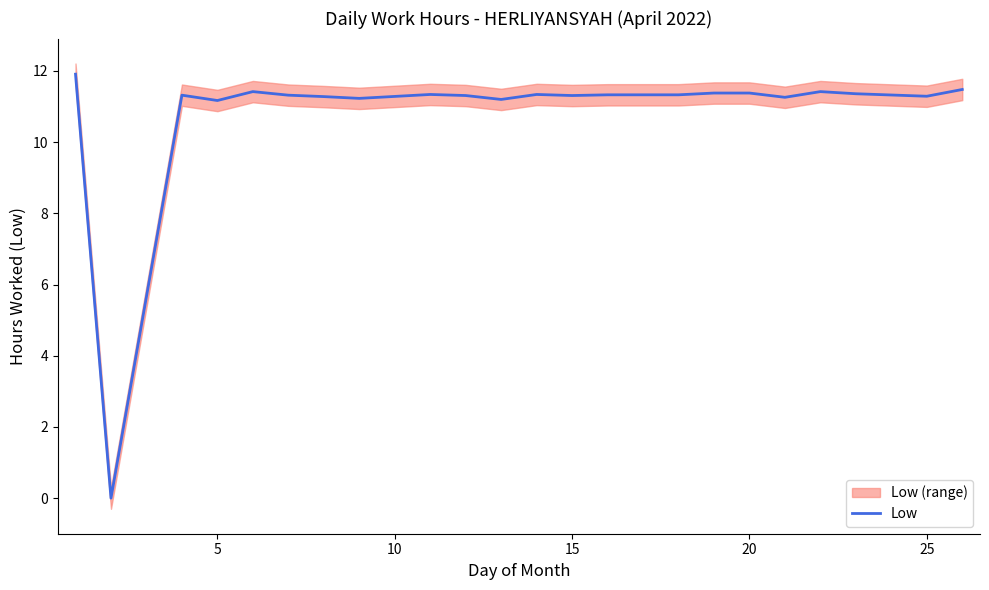

Does the chart display data point markers on the line(s)?

No